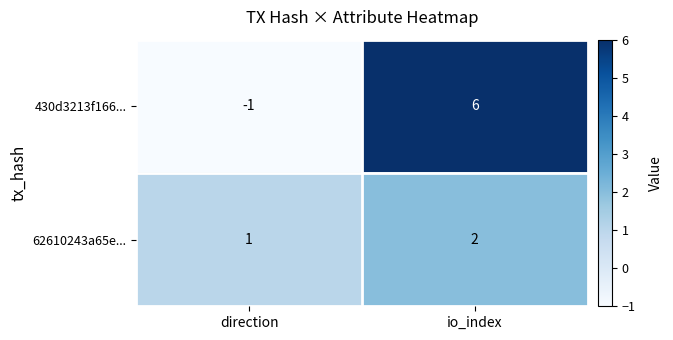

Which label corresponds to the smallest value in the chart?

direction